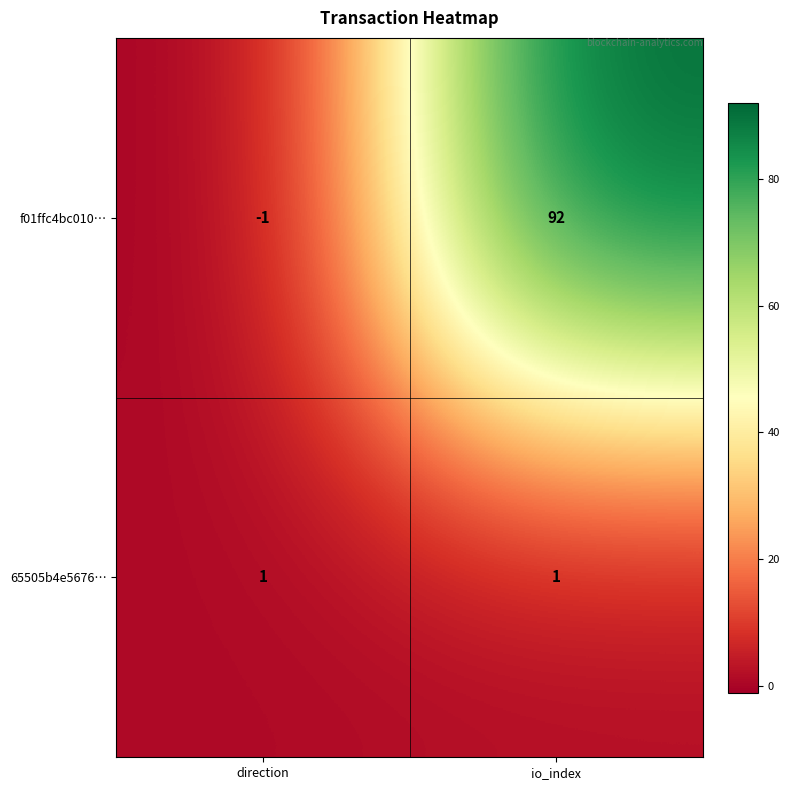

The f01ffc4bc010… series shows 0 at direction. True or false?

False